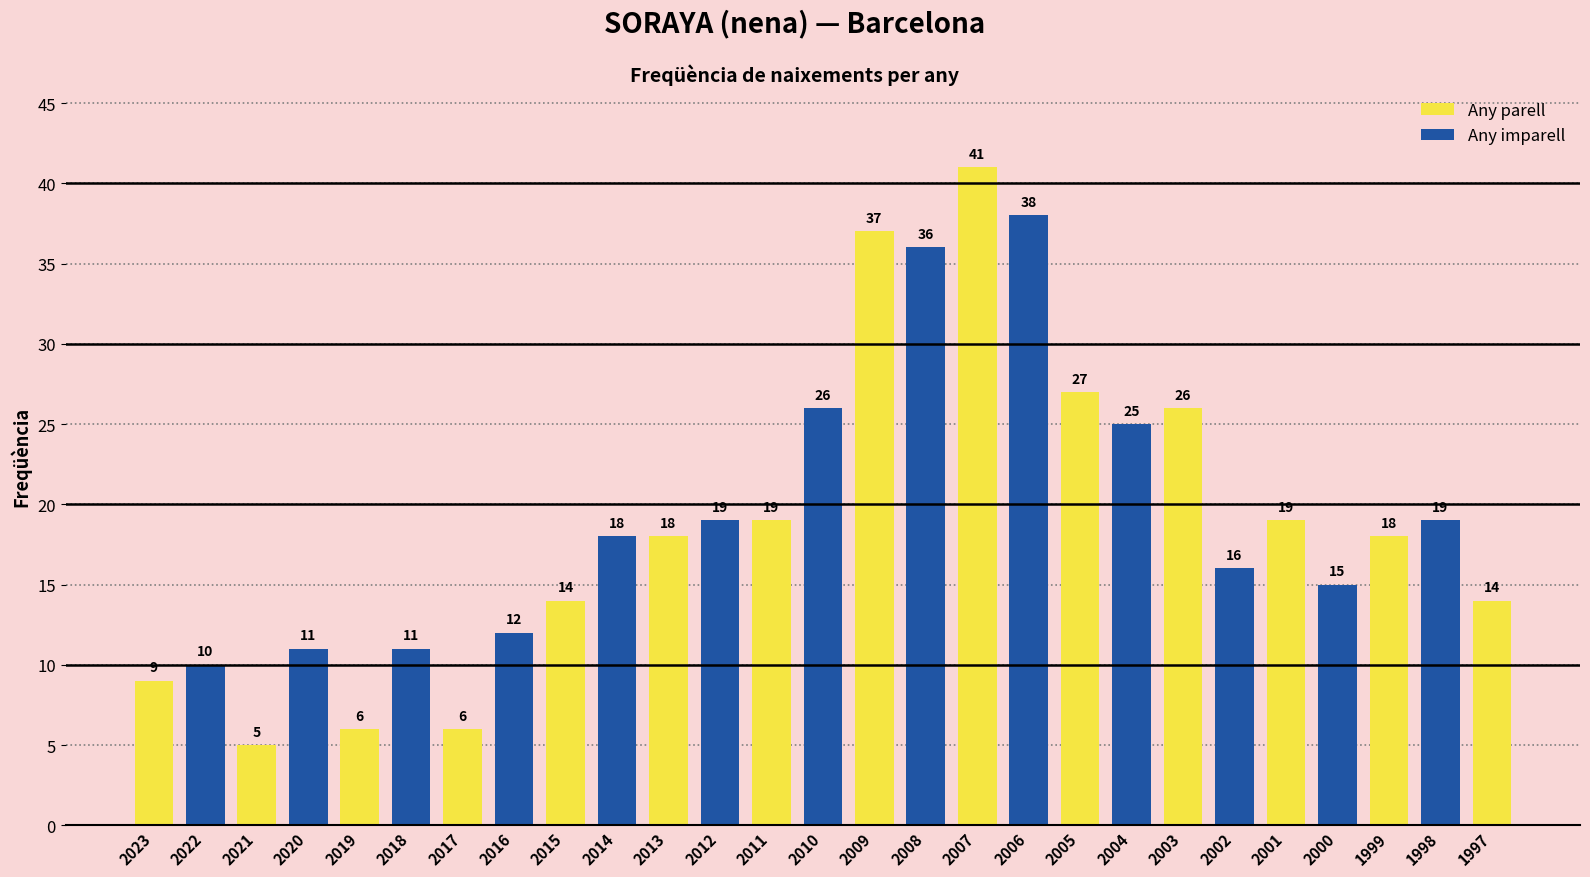

Where is the data nearest to the value 23?

2004